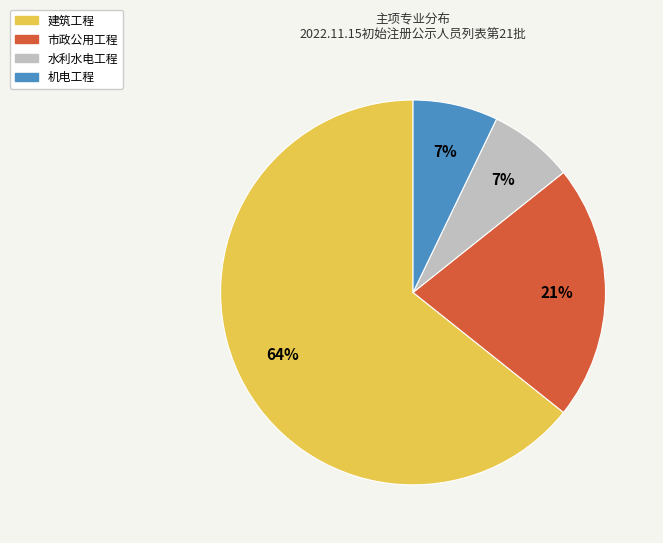

Combined, do 水利水电工程 and 建筑工程 account for over 50%?

Yes